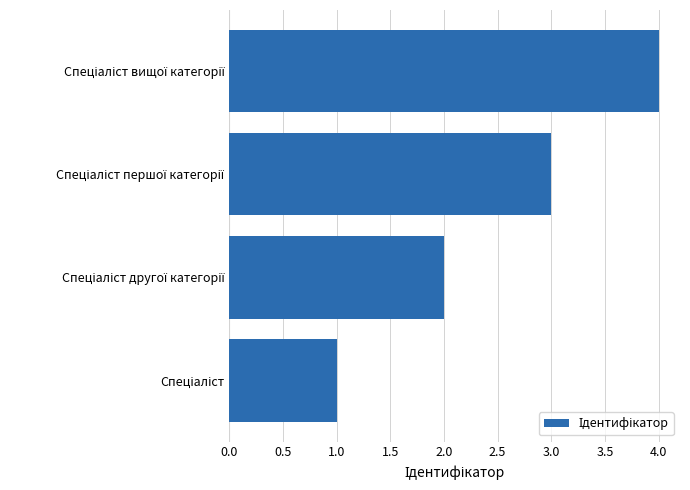

What is the difference between the maximum and minimum values?

3